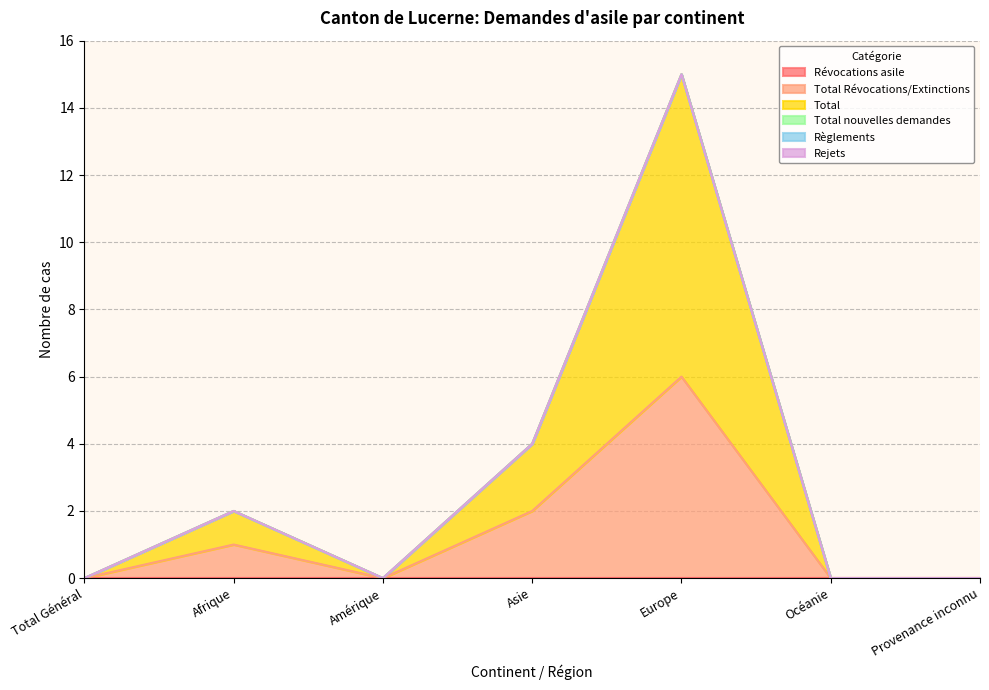

What is the maximum value shown in the chart?

9